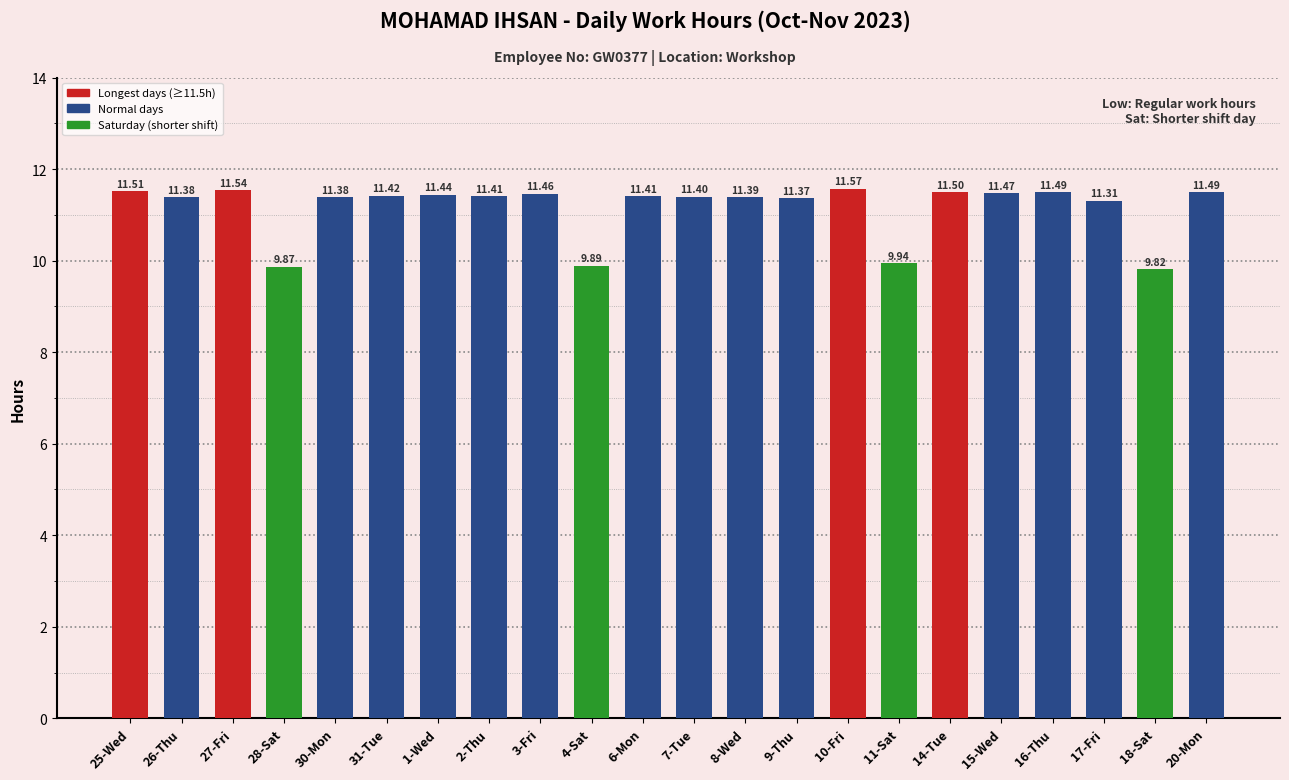

What is the value of the 11th bar from the left?

11.4